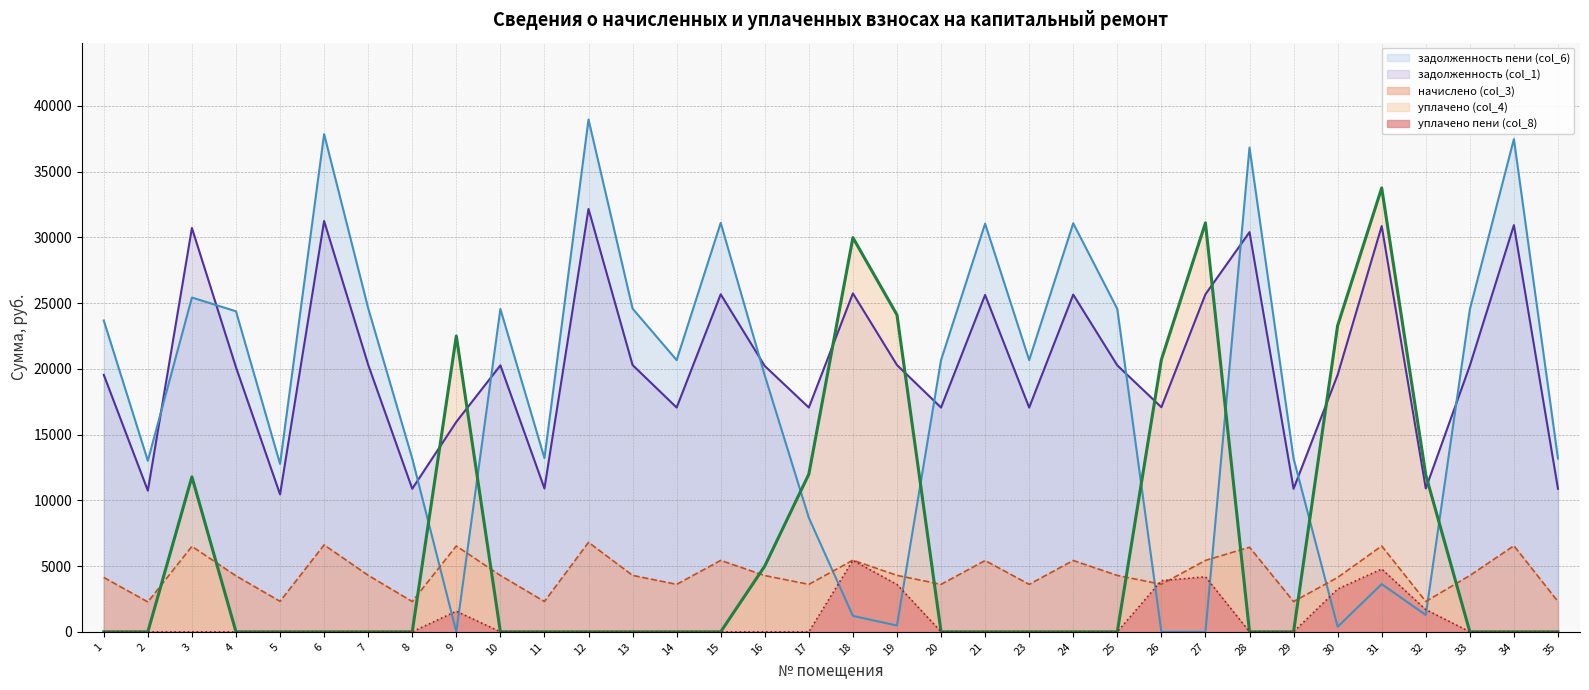

Where do уплачено (col_4) and задолженность (col_1) first cross each other?

8 and 9